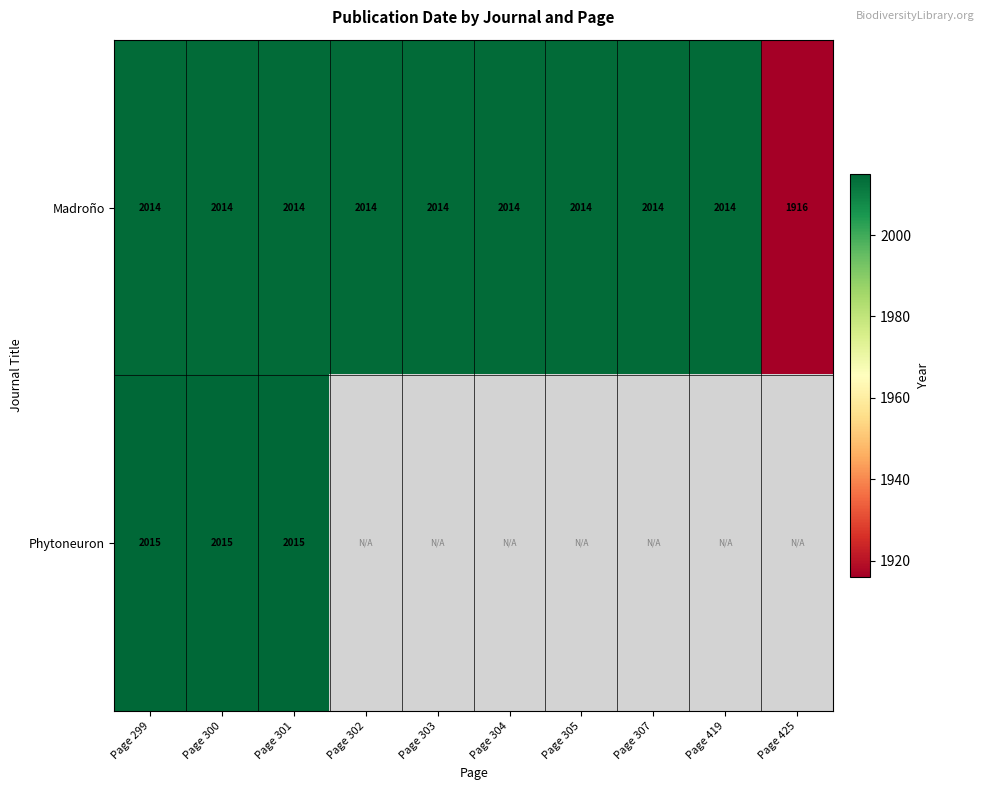

True or false: Madroño has a value of 1289 at Page 307.

False